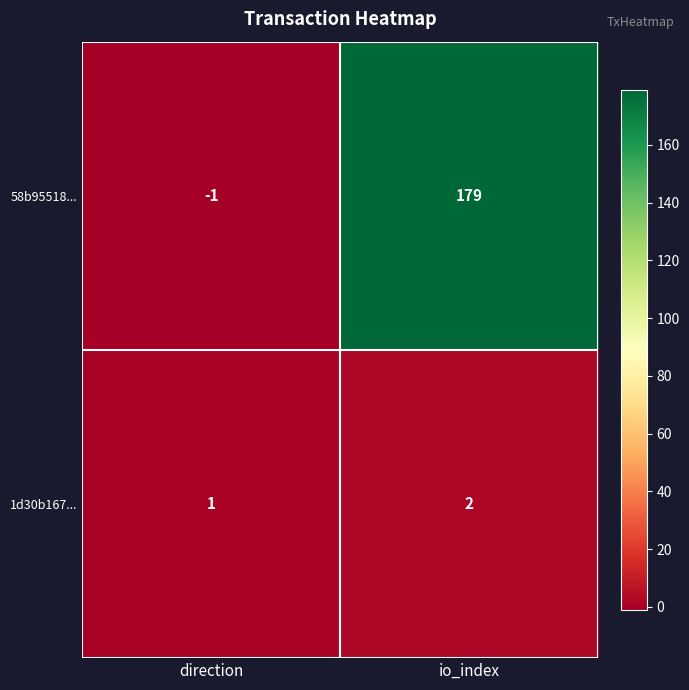

At which category does the chart reach its peak across all series?

io_index